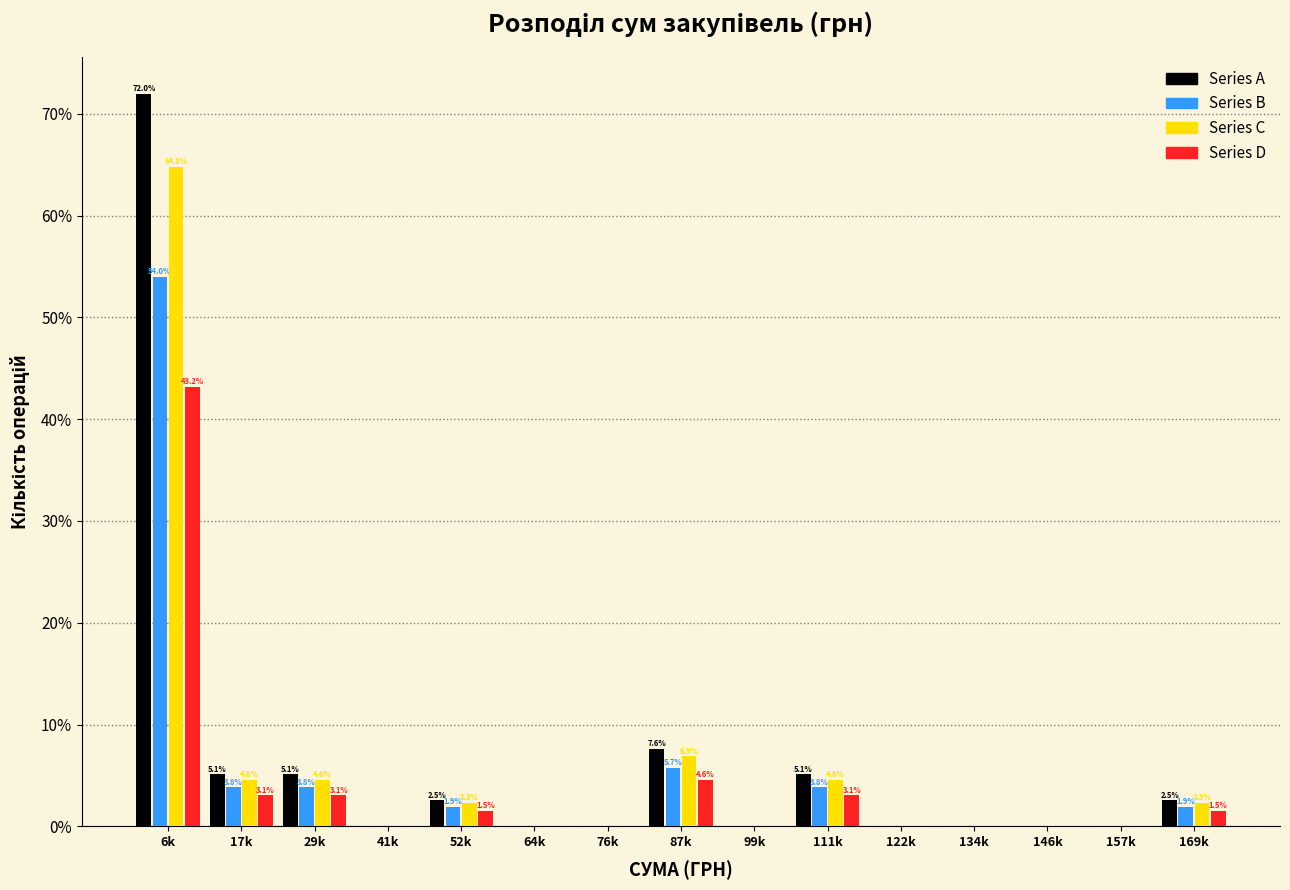

Is the value of Series A at 17k greater than the value of Series B at 6k?

No